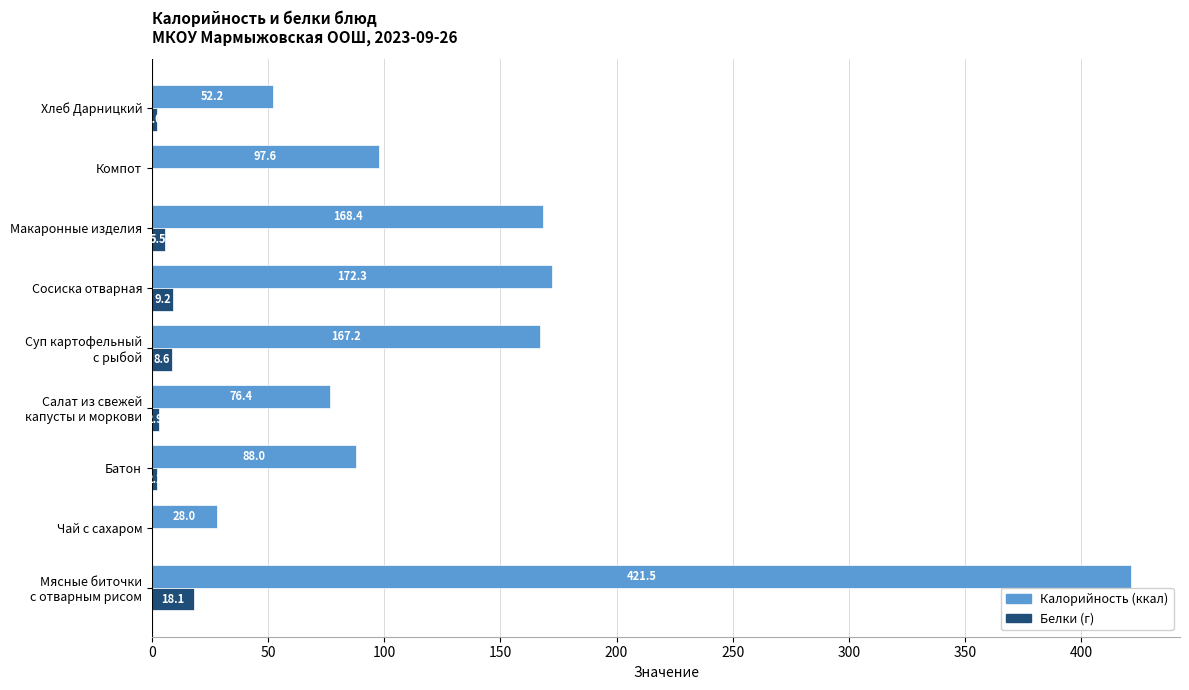

What is the maximum value shown in the chart?

421.5